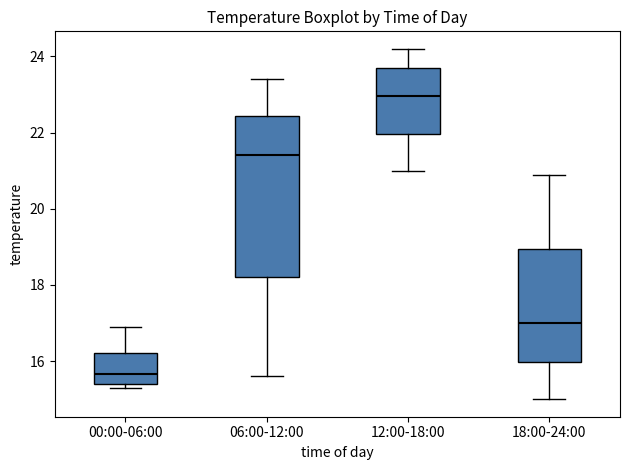

Which box's median line is the highest?

12:00-18:00